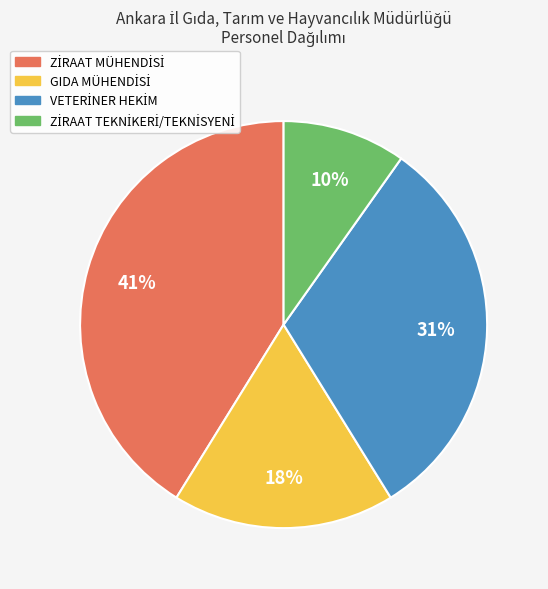

To the nearest percent, what is the difference between the largest and smallest slice percentages?

31%